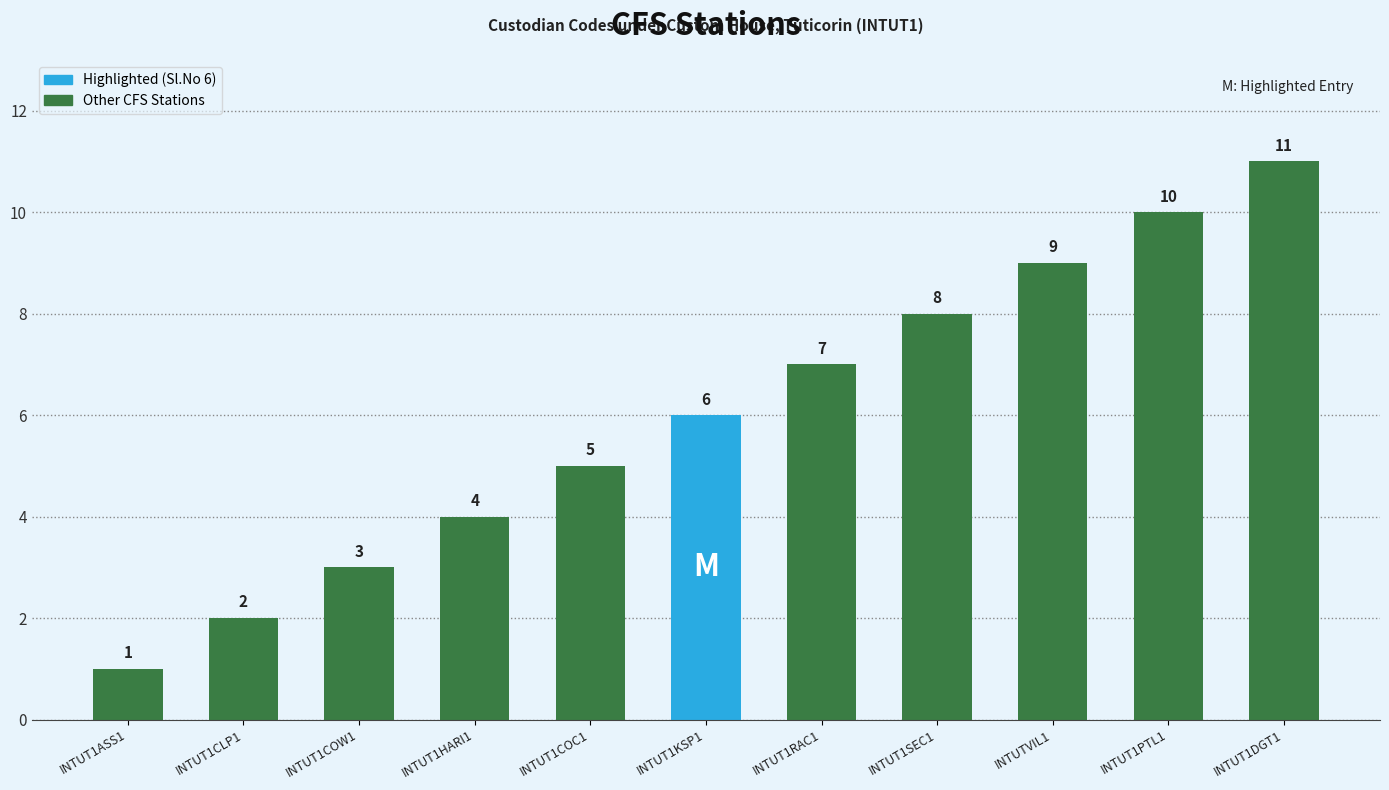

List the labels in order of value, largest first.

INTUT1DGT1, INTUT1PTL1, INTUTVIL1, INTUT1SEC1, INTUT1RAC1, INTUT1KSP1, INTUT1COC1, INTUT1HARI1, INTUT1COW1, INTUT1CLP1, INTUT1ASS1